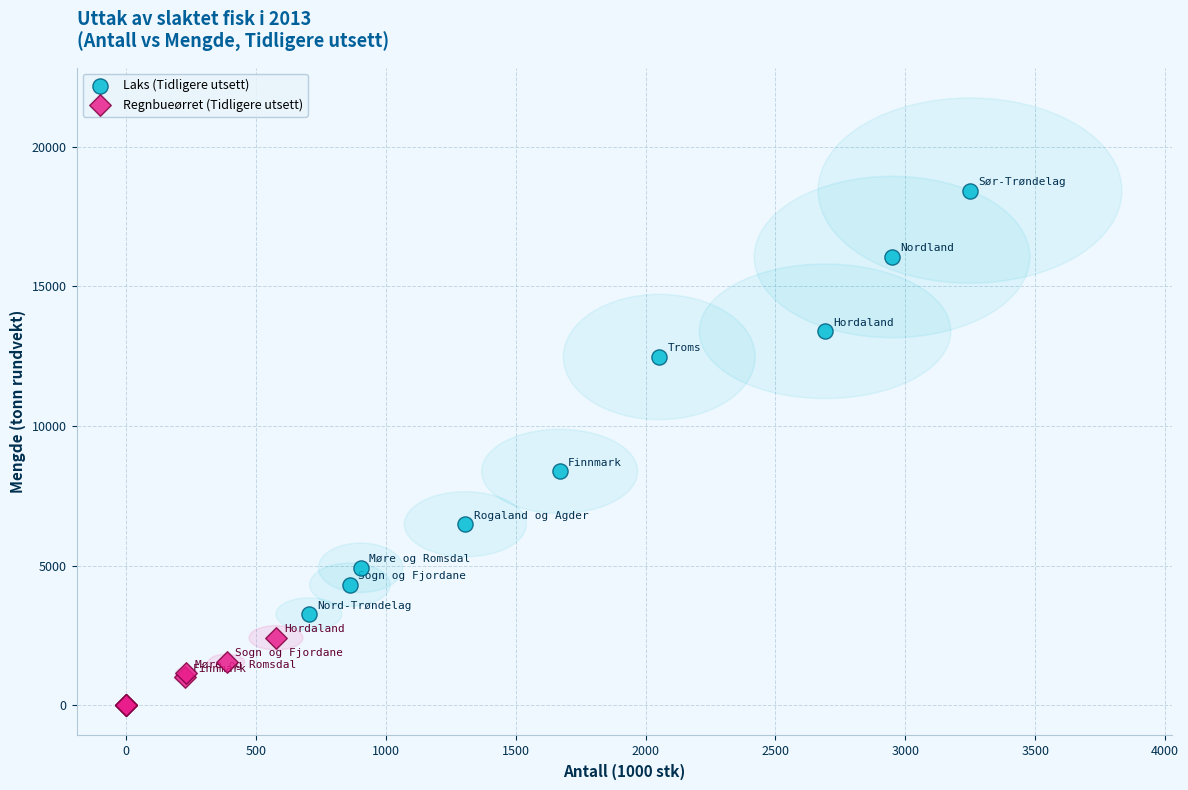

Which series has the widest spread of Y values?

Laks (Tidligere utsett)